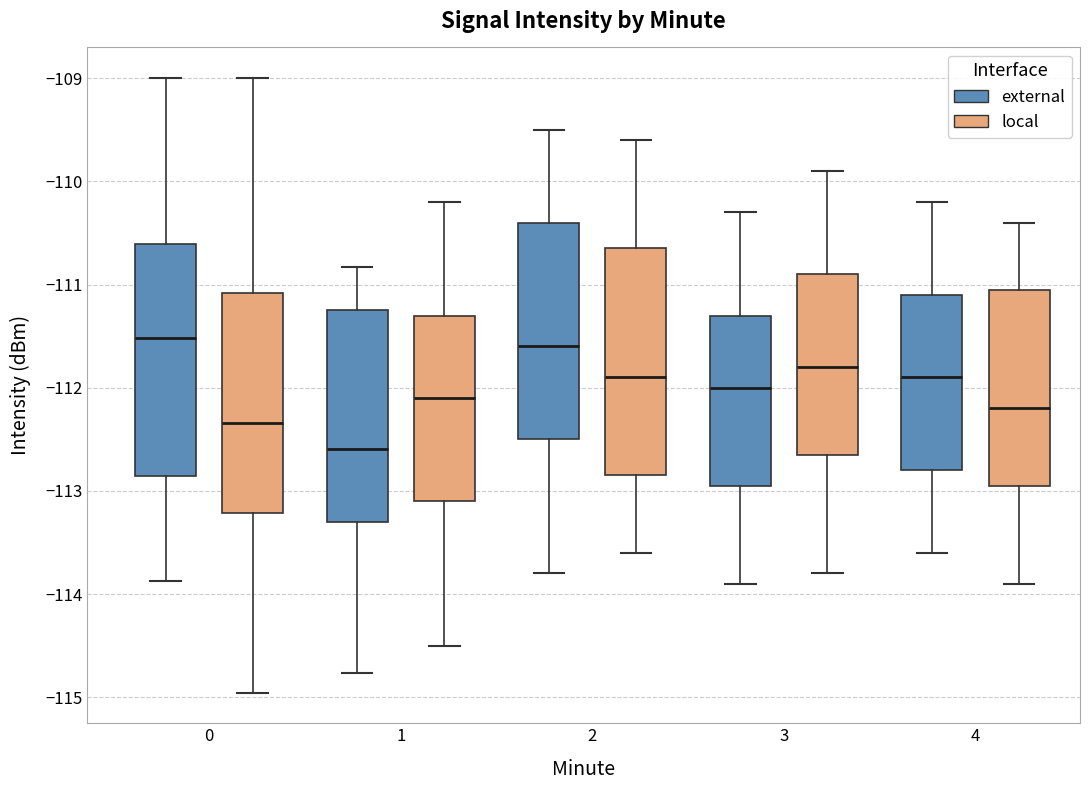

Which box has the lowest median line?

1 (external)